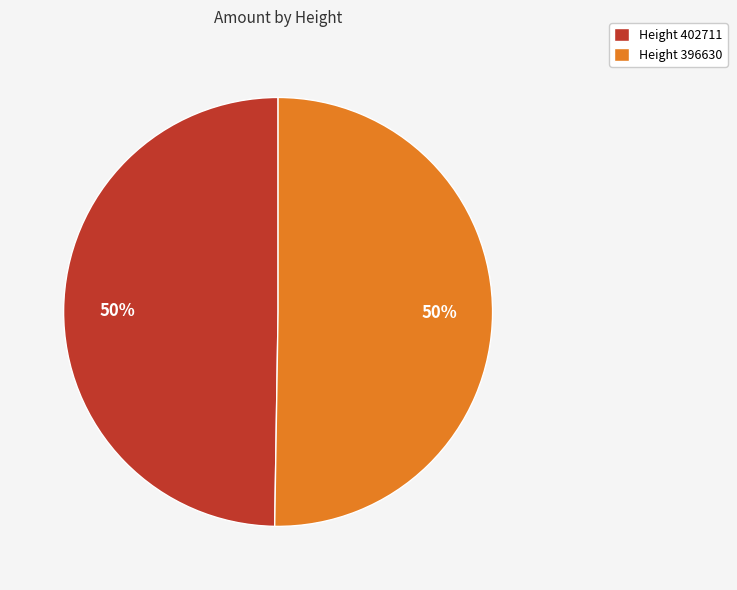

Do Height 396630 and Height 402711 together represent more than half of the pie?

Yes